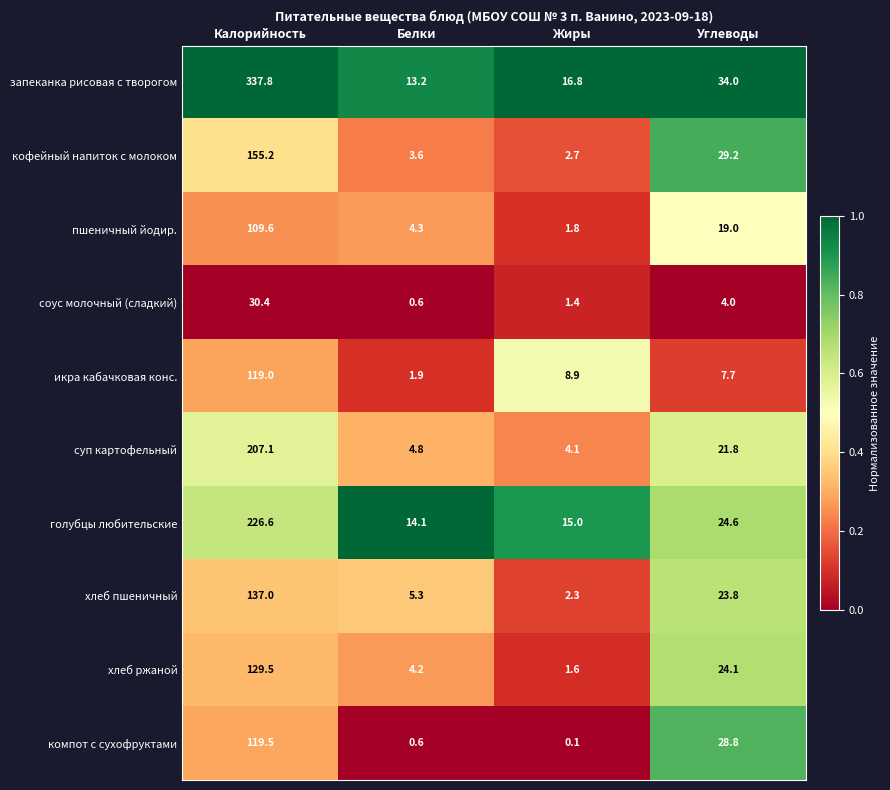

Where does the суп картофельный series first go above 21?

Калорийность